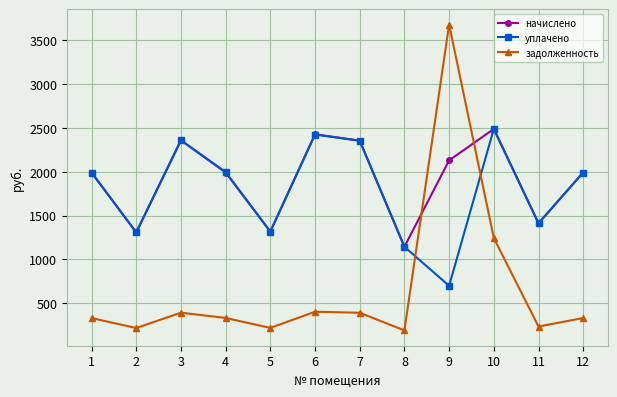

After their last crossing, which series has the higher values: начислено or задолженность?

начислено